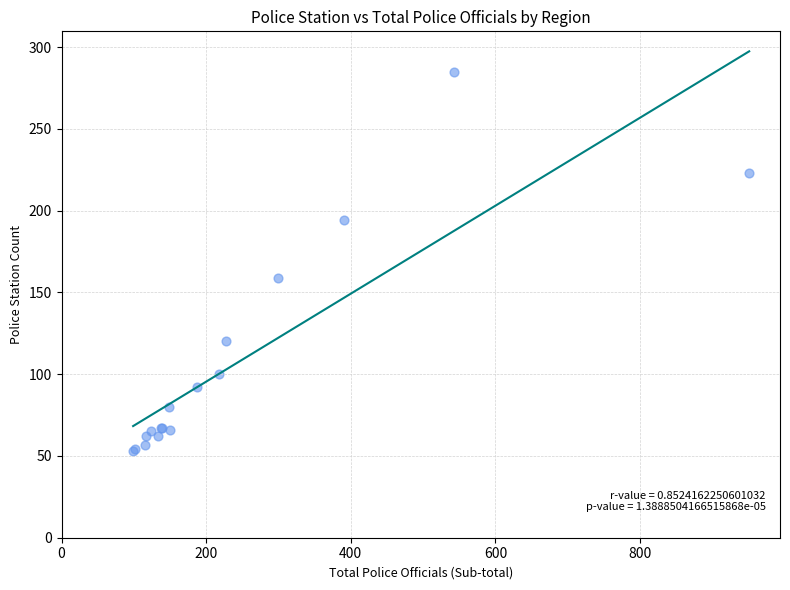

What Y value in the scatter plot is closest to 169?

159